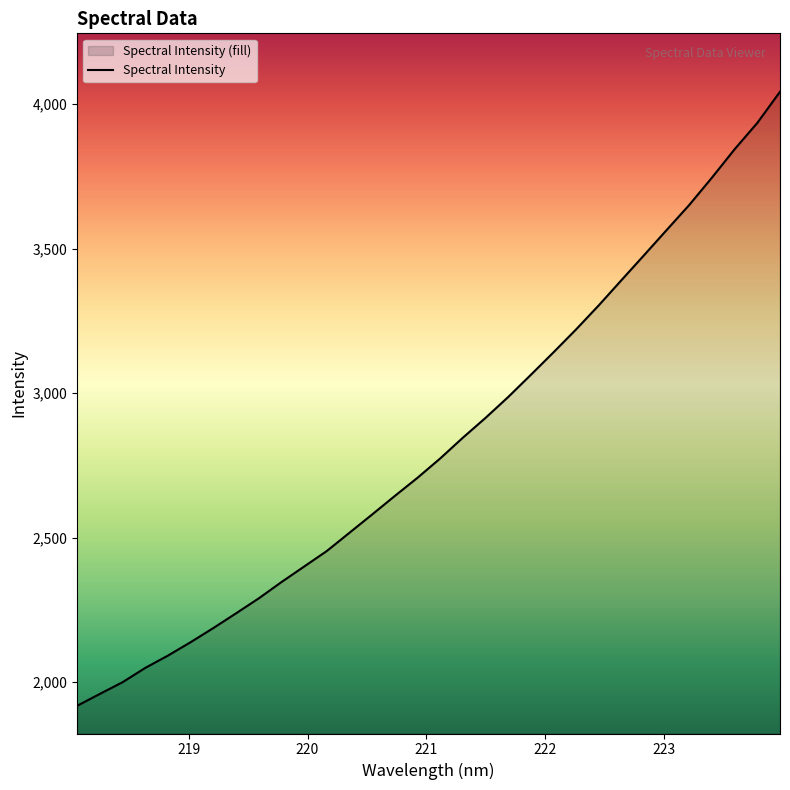

What is the greatest value displayed?

4043.3